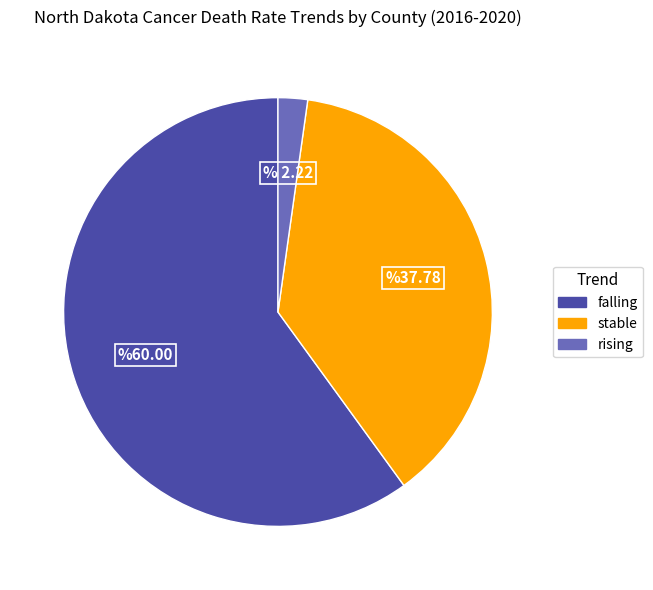

Does stable represent more than half of the total?

No